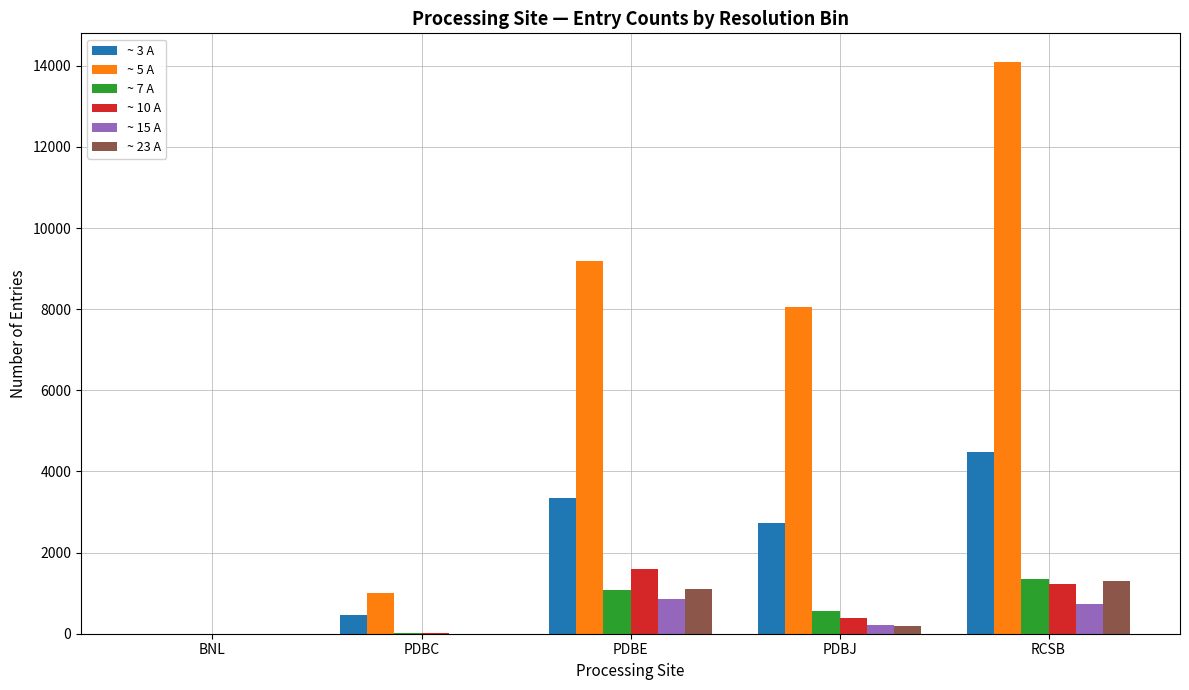

True or false: ~ 15 A has a value of 743 at RCSB.

True